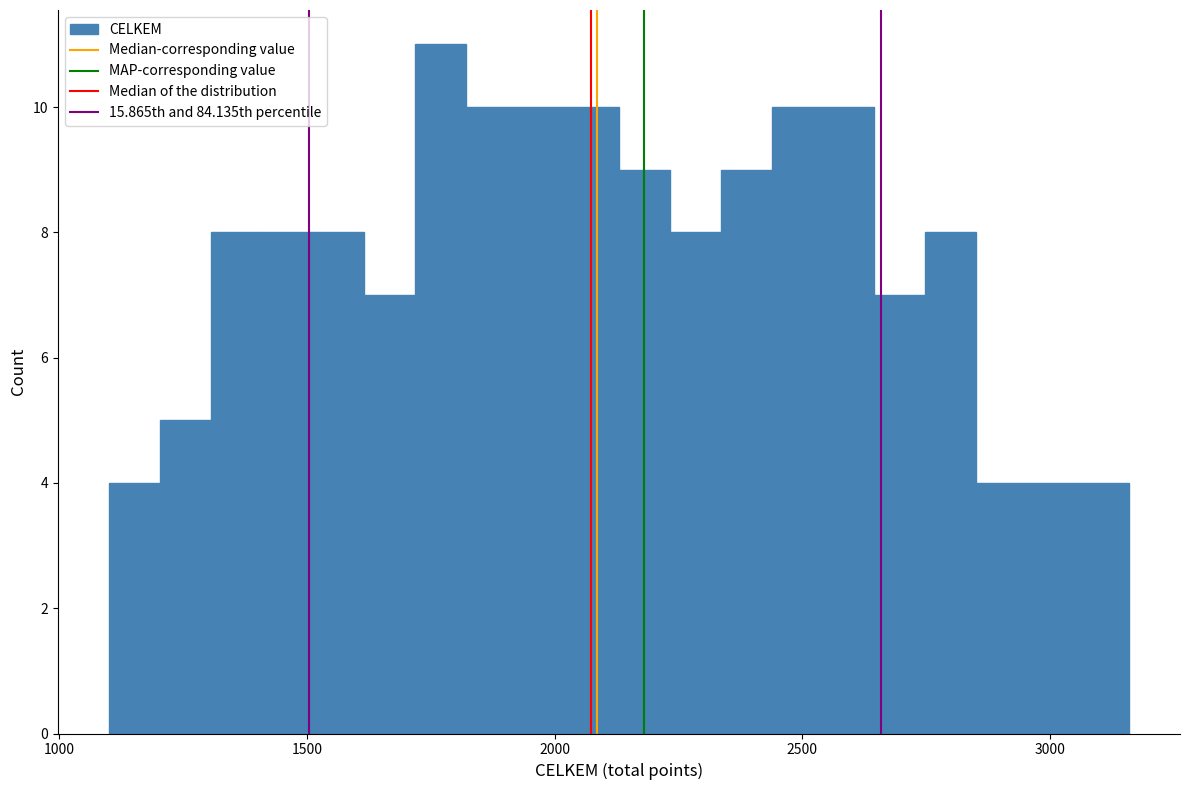

Read against the x-axis, roughly where is the centre of the tallest bar?

1750